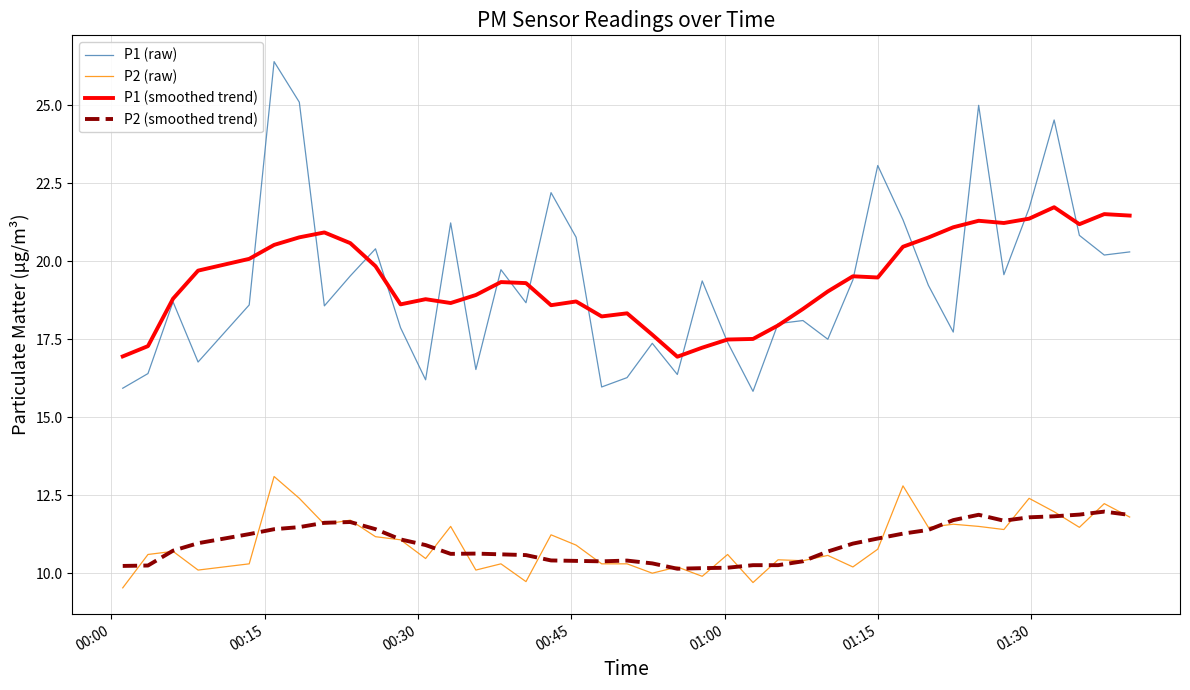

True or false: P1 (raw) and P2 (raw) cross at least once.

False